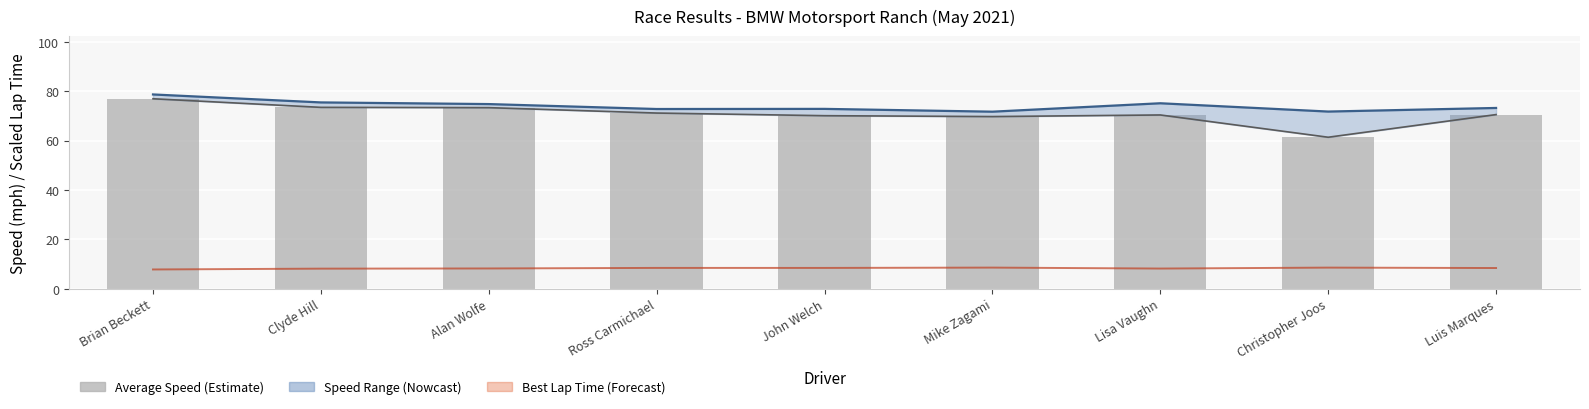

At which label is Average Speed closest to 69?

Mike Zagami